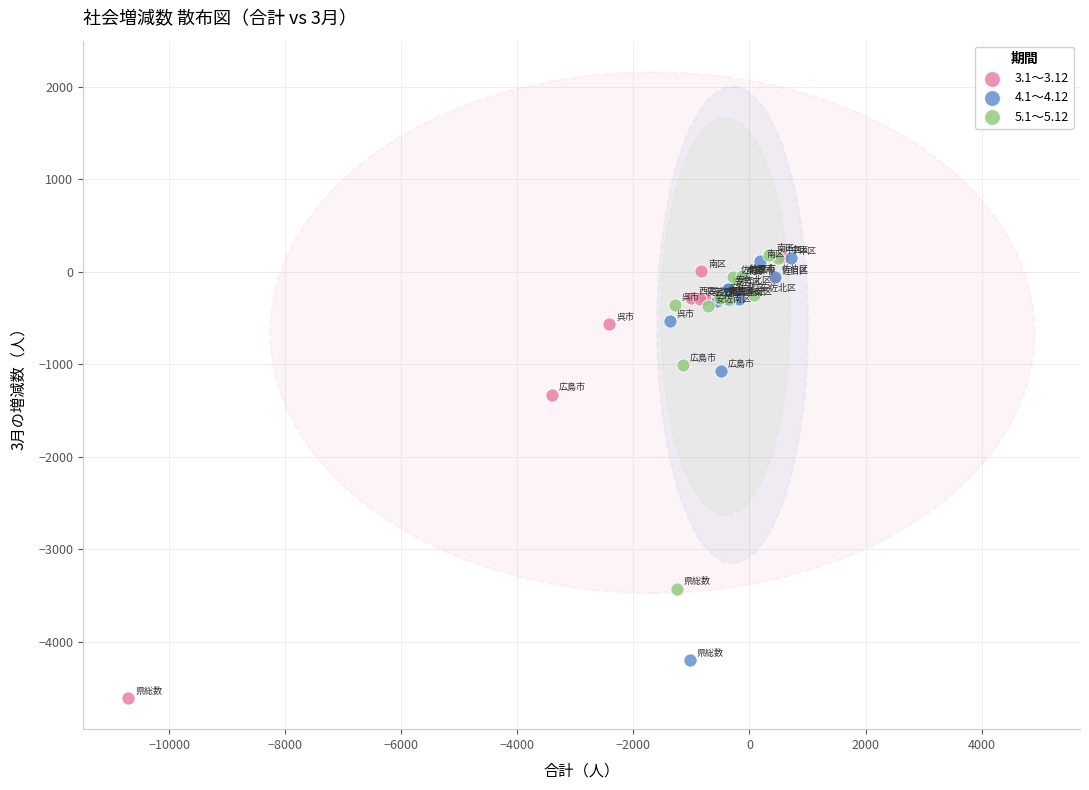

Which series reaches the minimum Y coordinate?

3.1～3.12